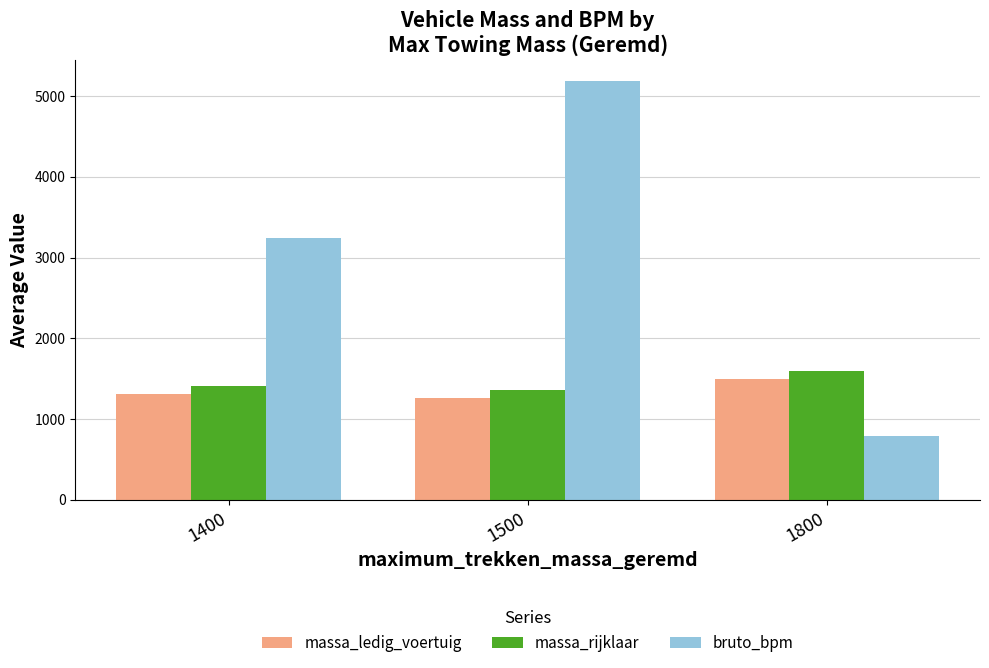

Reading left to right, transcribe all the data shown in this chart.

massa_ledig_voertuig: 1305.0	1264.3	1495.0
massa_rijklaar: 1405.0	1364.3	1595.0
bruto_bpm: 3245.8	5186.7	786.0